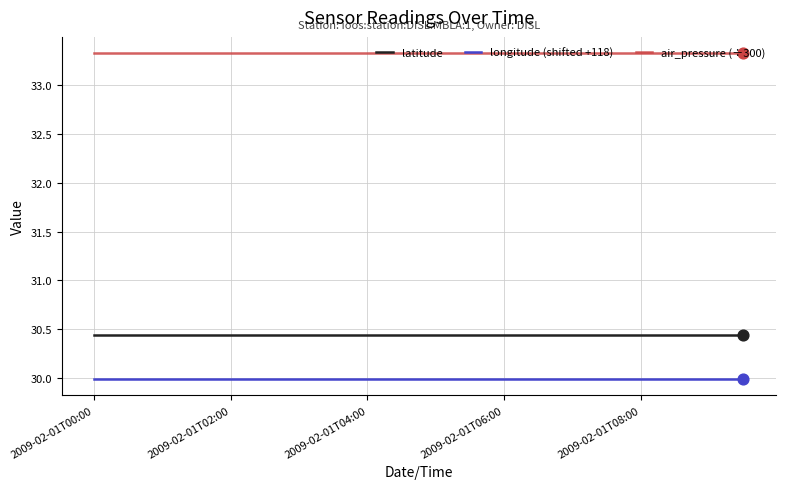

What are all the series names shown in the legend?

latitude, longitude (shifted +118), air_pressure (÷300)